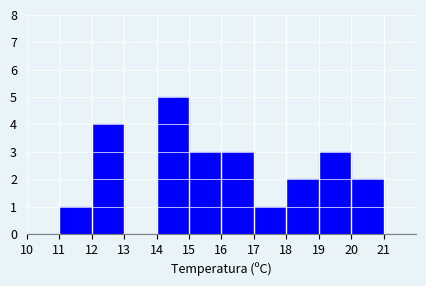

Reading left to right, list every bar in this chart as the range it spans on the x-axis followed by its height. The values are not printed on the chart, so give them approximately, as read against the axis.

10 to 11: 0
11 to 12: 1
12 to 13: 4
13 to 14: 0
14 to 15: 5
15 to 16: 3
16 to 17: 3
17 to 18: 1
18 to 19: 2
19 to 20: 3
20 to 21: 2
21 to 22: 0